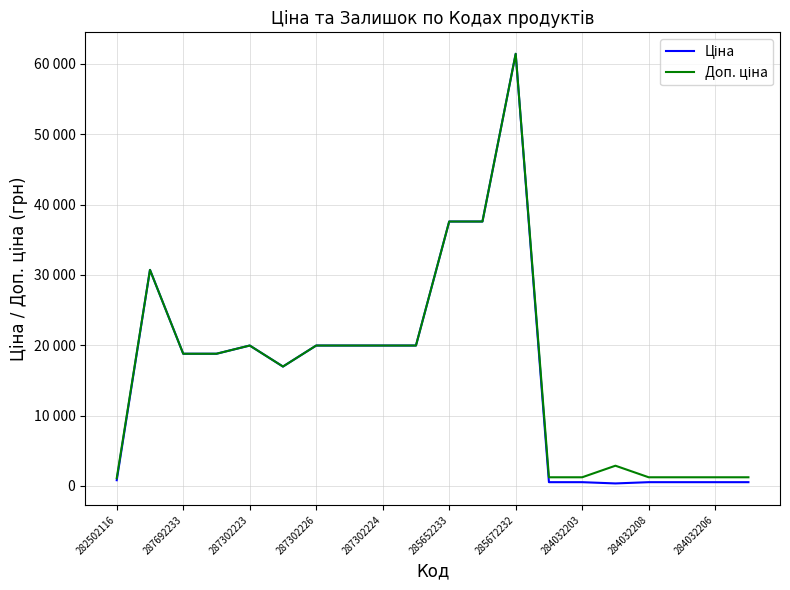

True or false: Доп. ціна and Ціна intersect in this chart.

False